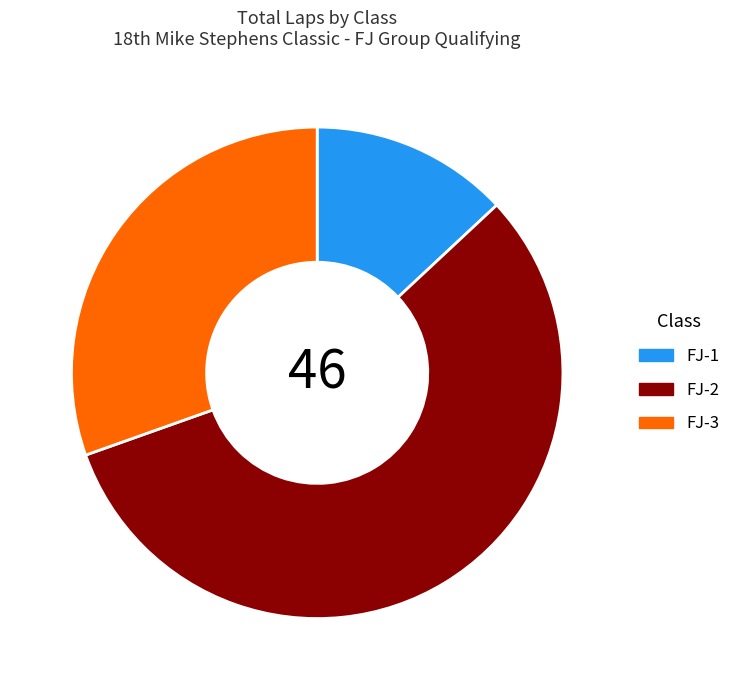

Does any single category account for the majority?

Yes